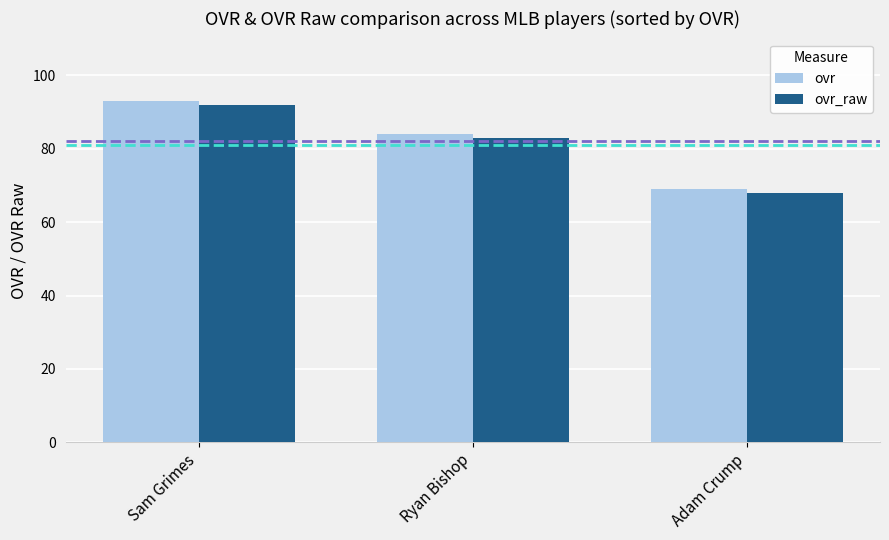

List the labels in order of ovr value, largest first.

Sam Grimes, Ryan Bishop, Adam Crump